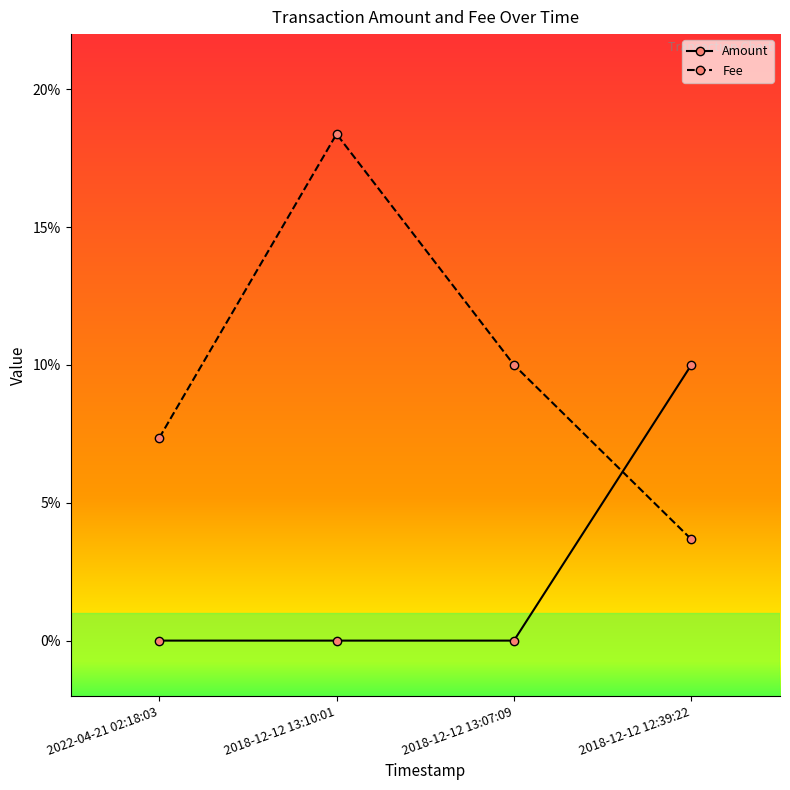

What is the difference between the highest and lowest values at 2018-12-12 12:39:22?

0.1